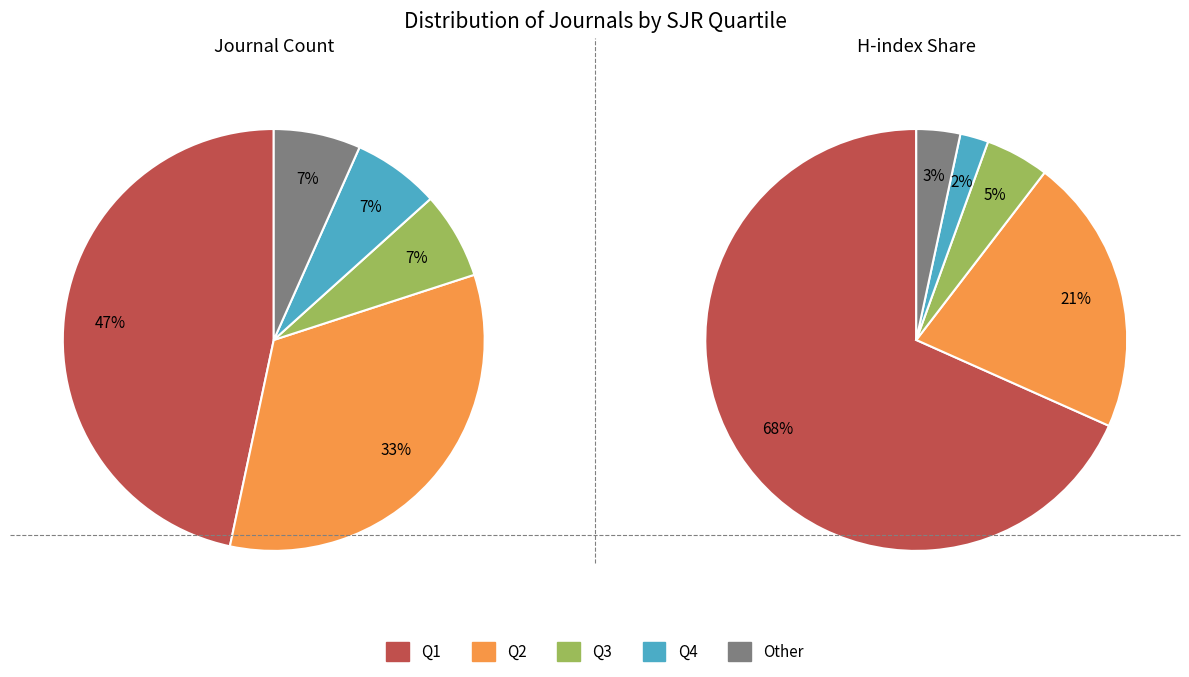

Is there a majority slice in this chart?

No